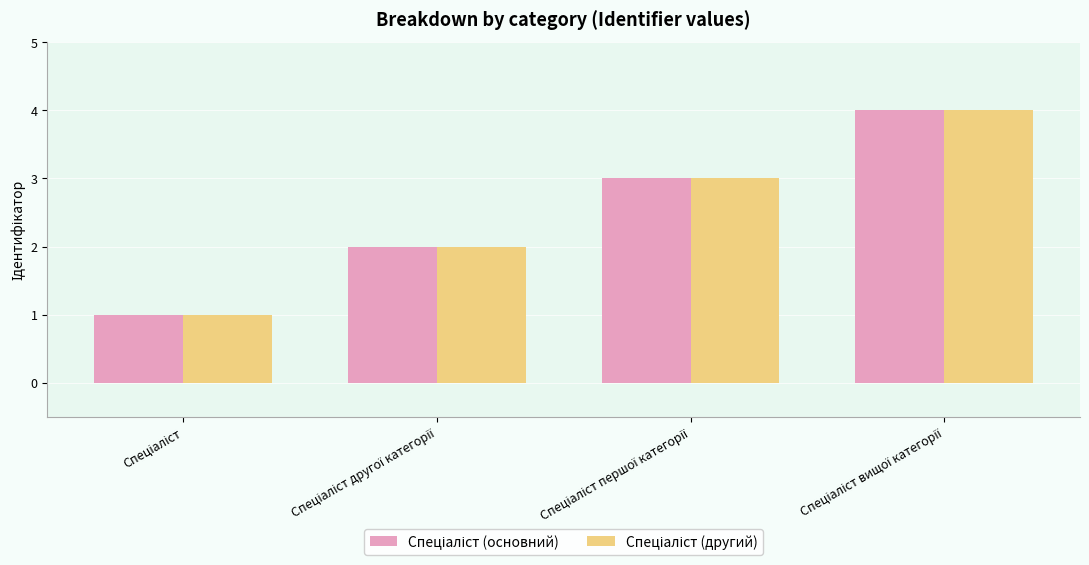

What is the difference between the maximum and minimum values in the Спеціаліст (другий) series?

3